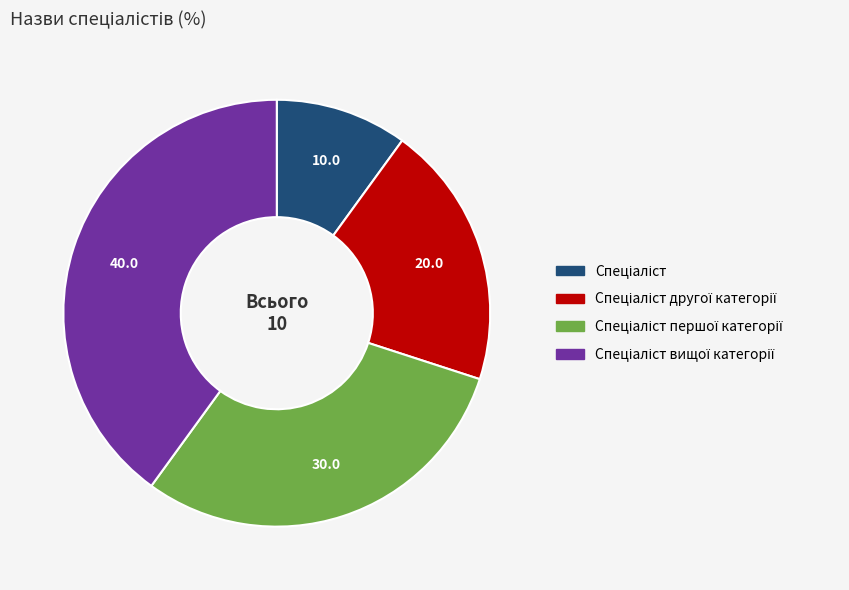

Is there a majority slice in this chart?

No